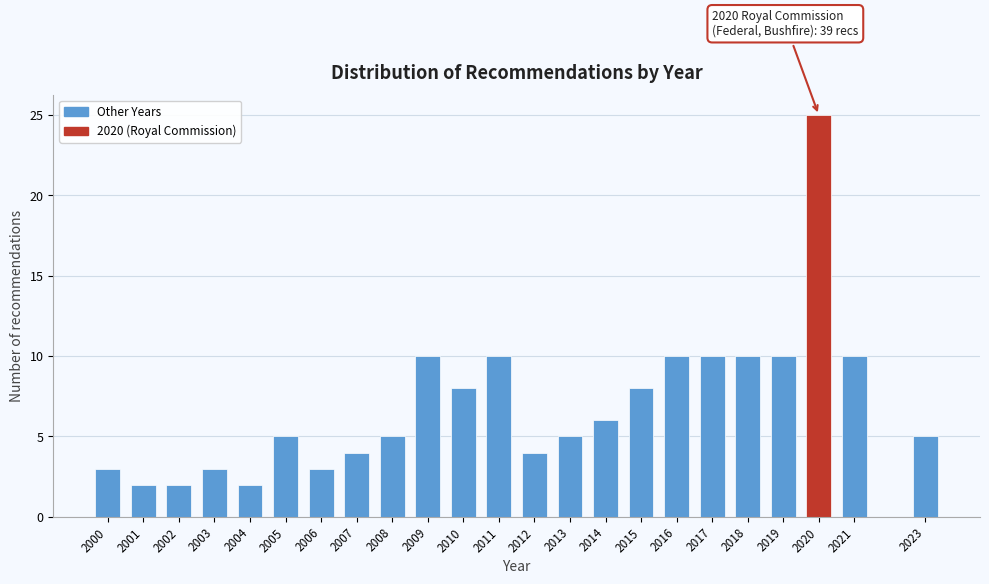

Reading left to right, what are all the values shown in this chart?

3	2	2	3	2	5	3	4	5	10	8	10	4	5	6	8	10	10	10	10	25	10	5